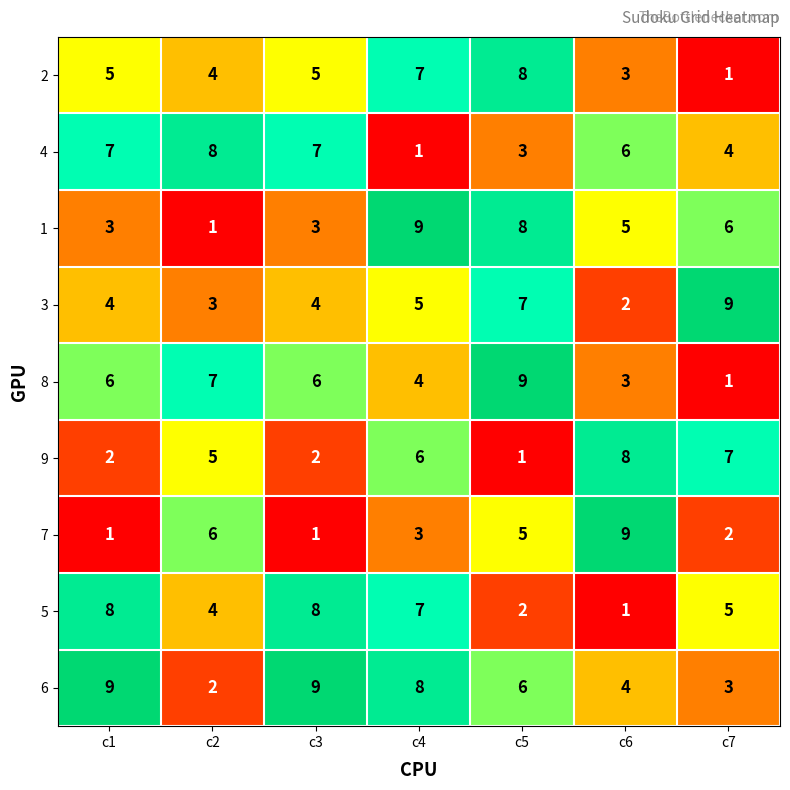

At which category is the sum across all series the highest?

c4